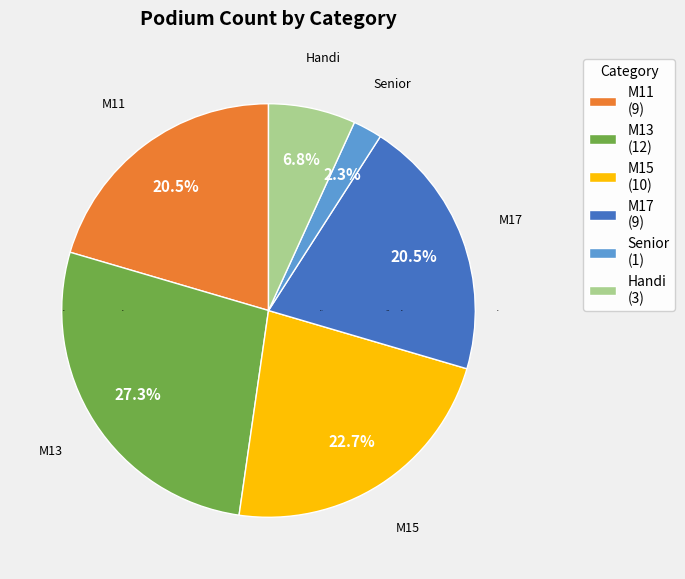

Between Handi (3) and Senior (1), which is larger?

Handi (3)